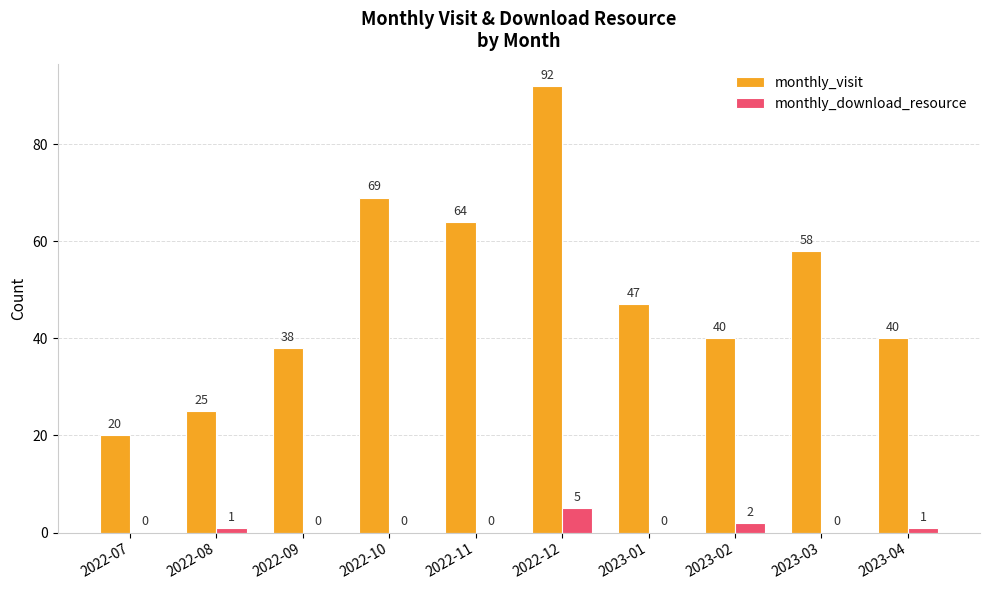

Reading right to left, transcribe all the data shown in this chart.

monthly_visit: 2023-04=40	2023-03=58	2023-02=40	2023-01=47	2022-12=92	2022-11=64	2022-10=69	2022-09=38	2022-08=25	2022-07=20
monthly_download_resource: 2023-04=1	2023-03=0	2023-02=2	2023-01=0	2022-12=5	2022-11=0	2022-10=0	2022-09=0	2022-08=1	2022-07=0